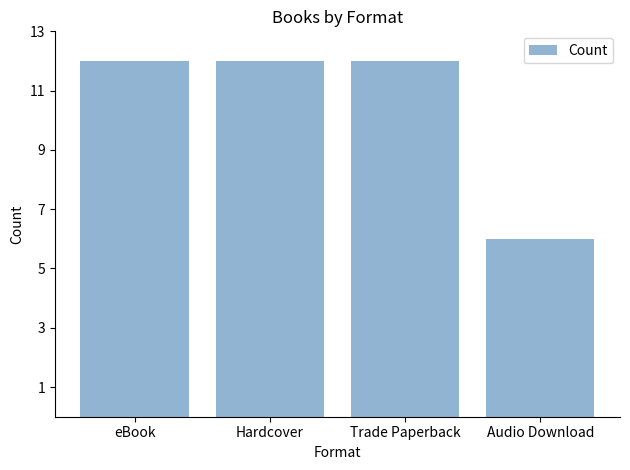

Does the chart contain stacked bars?

No